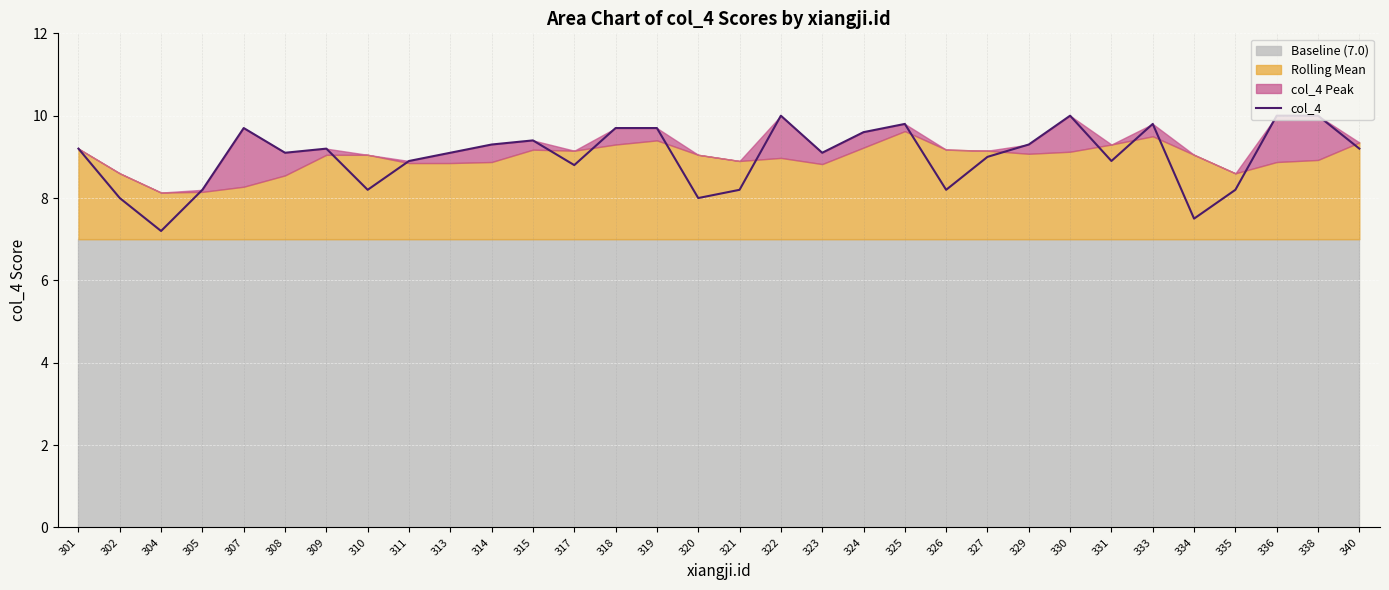

What is the greatest value displayed?

10.0